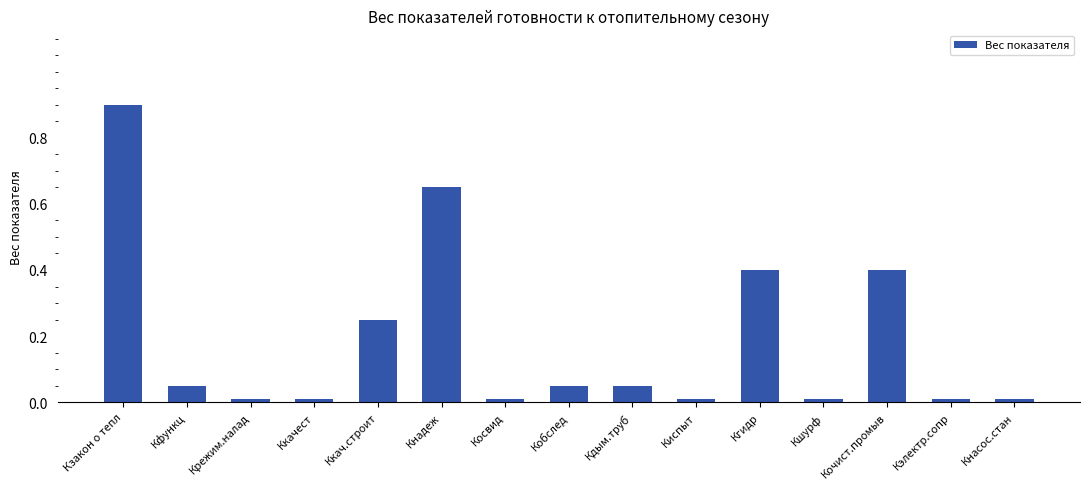

Is it true that the value at Ккачест is 0.0?

True